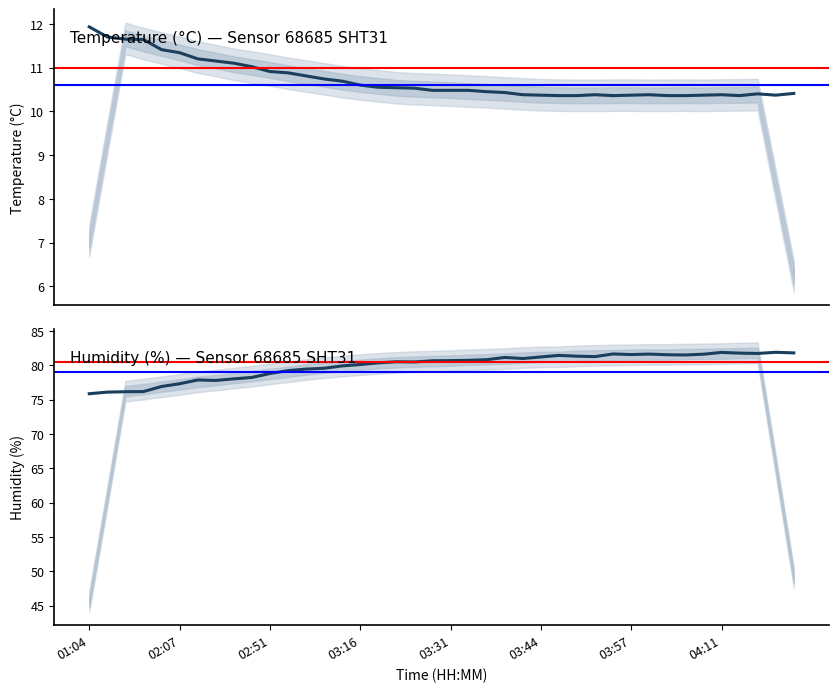

True or false: temperature has more than 0 interior local peaks.

True